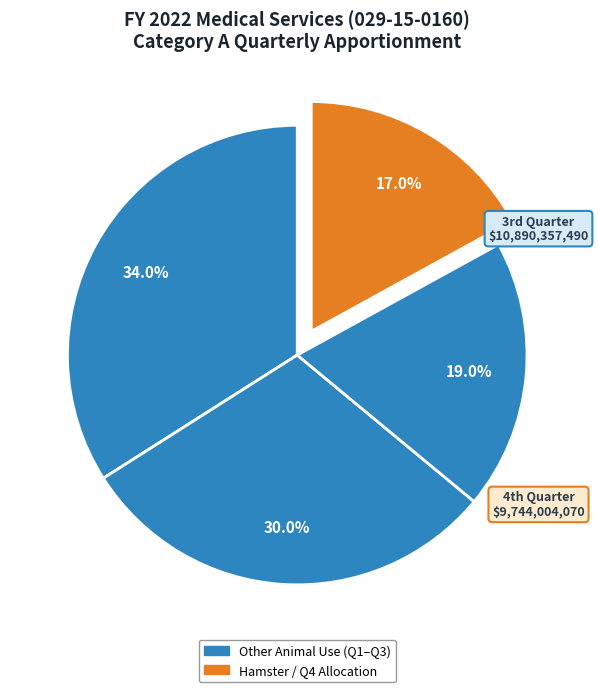

How many slices are in this pie chart?

4